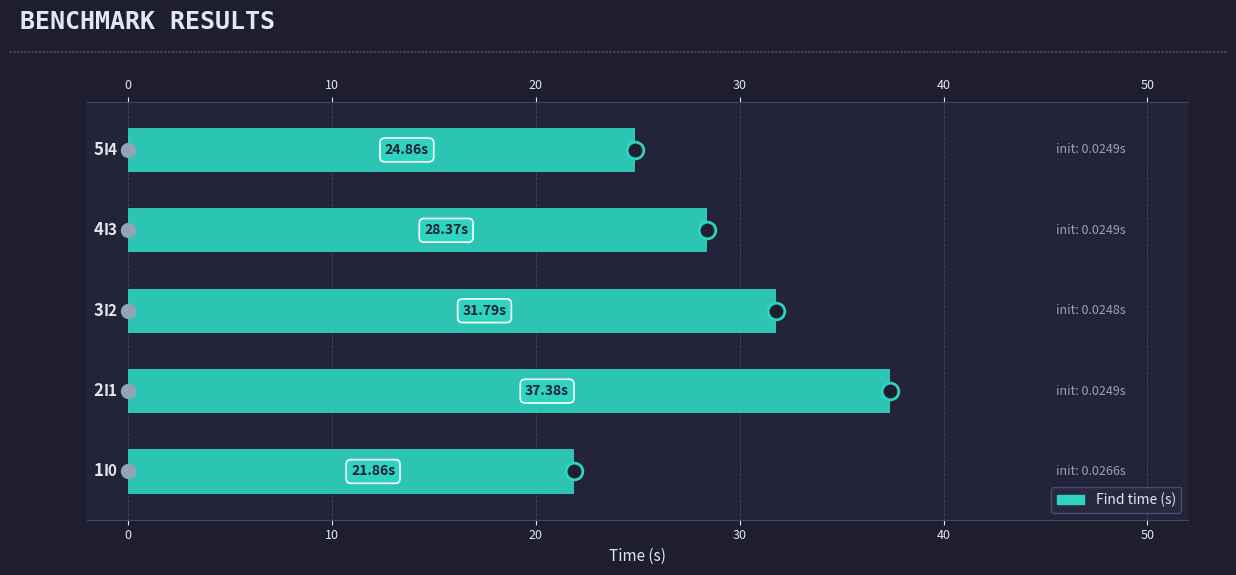

How many values are below 28?

2